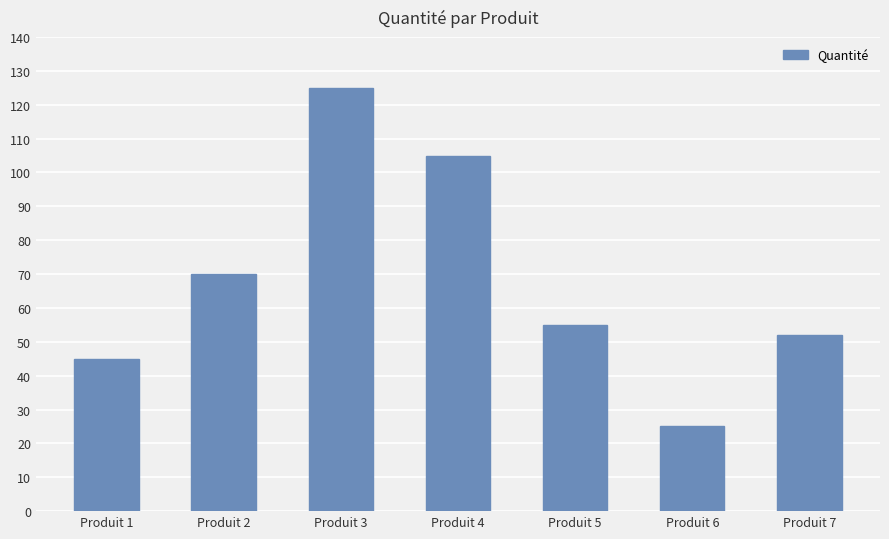

What is the difference between the maximum and second lowest values?

80